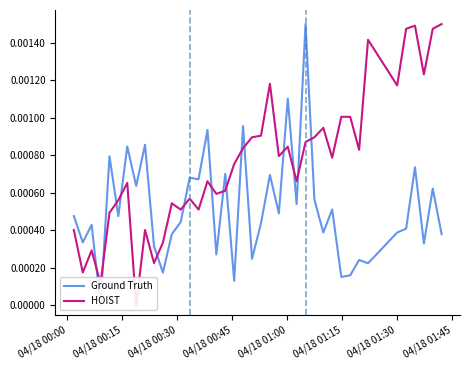

The value of Ground Truth at 10 is 0.0. True or false?

False